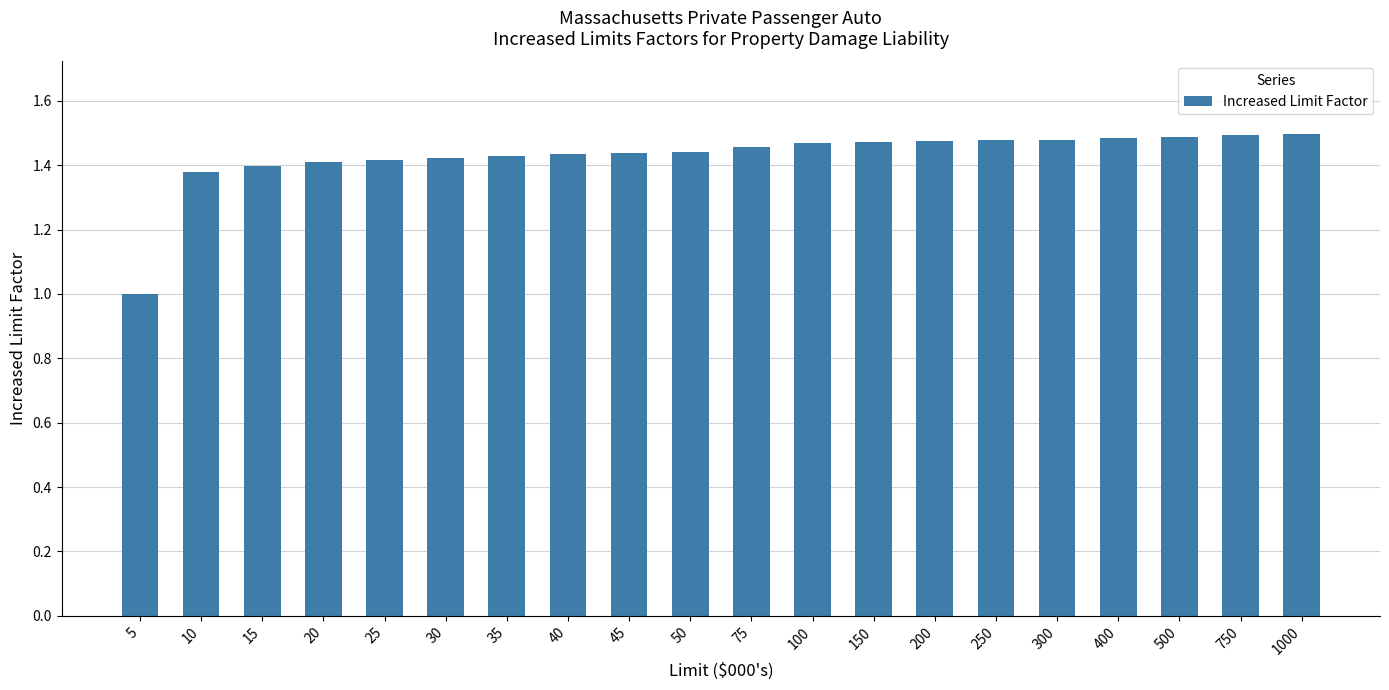

Which category has the lowest value across all series?

5